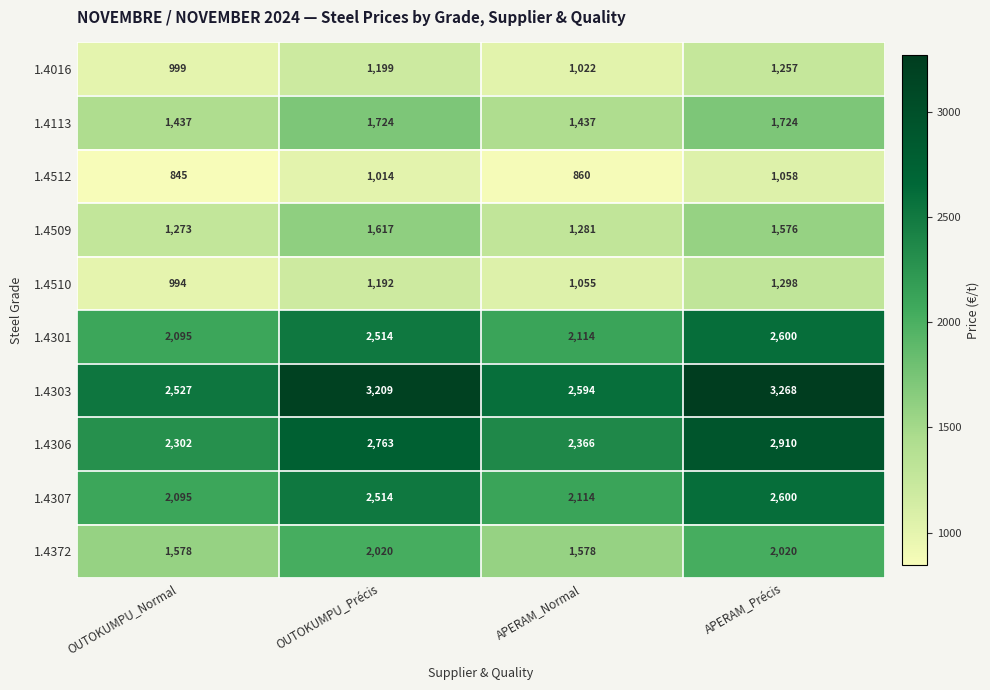

What is the maximum value shown in the chart?

3268